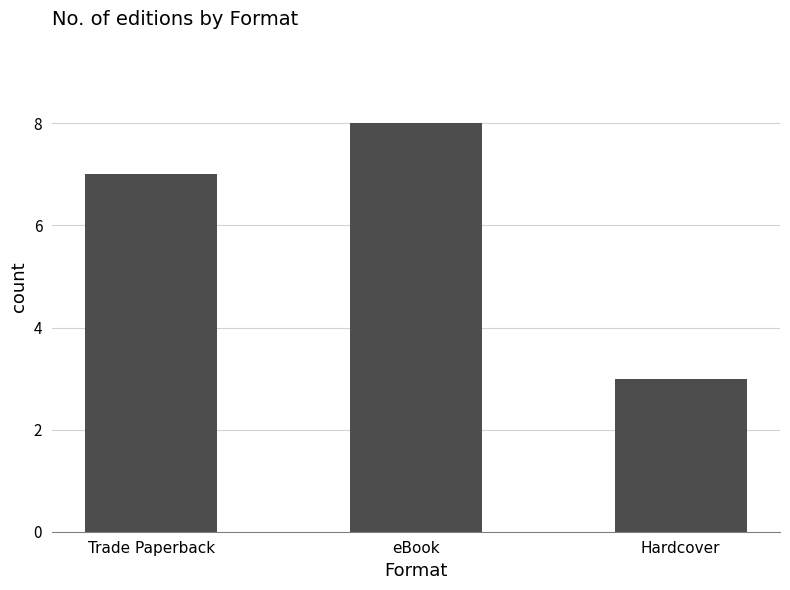

How many values are between 3 and 8?

3